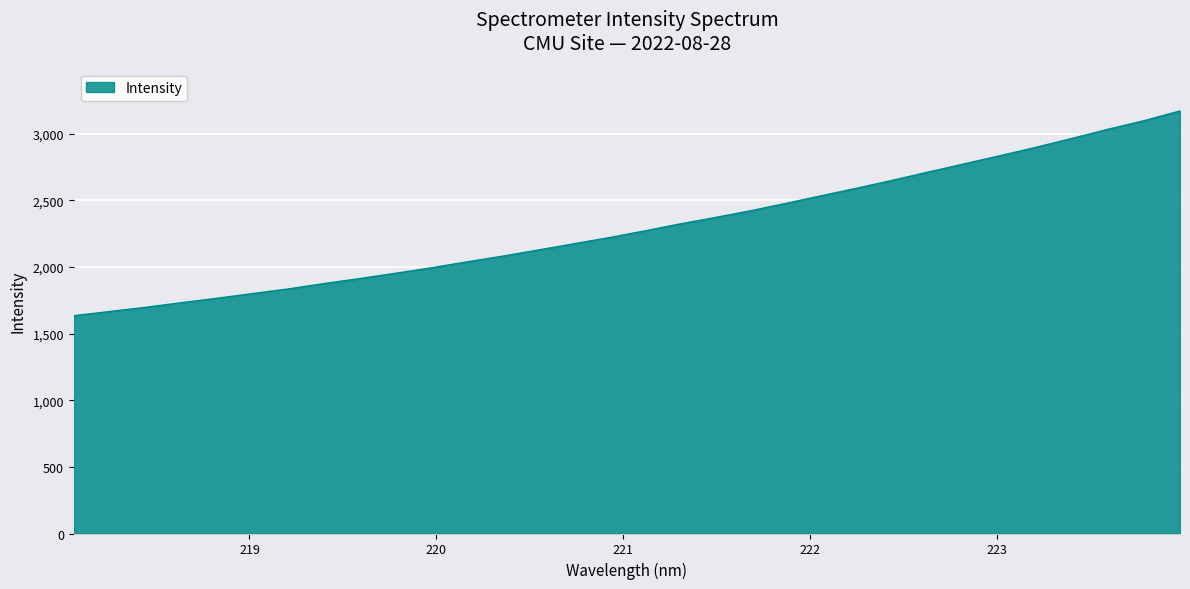

What is the sum of all values?

73690.9